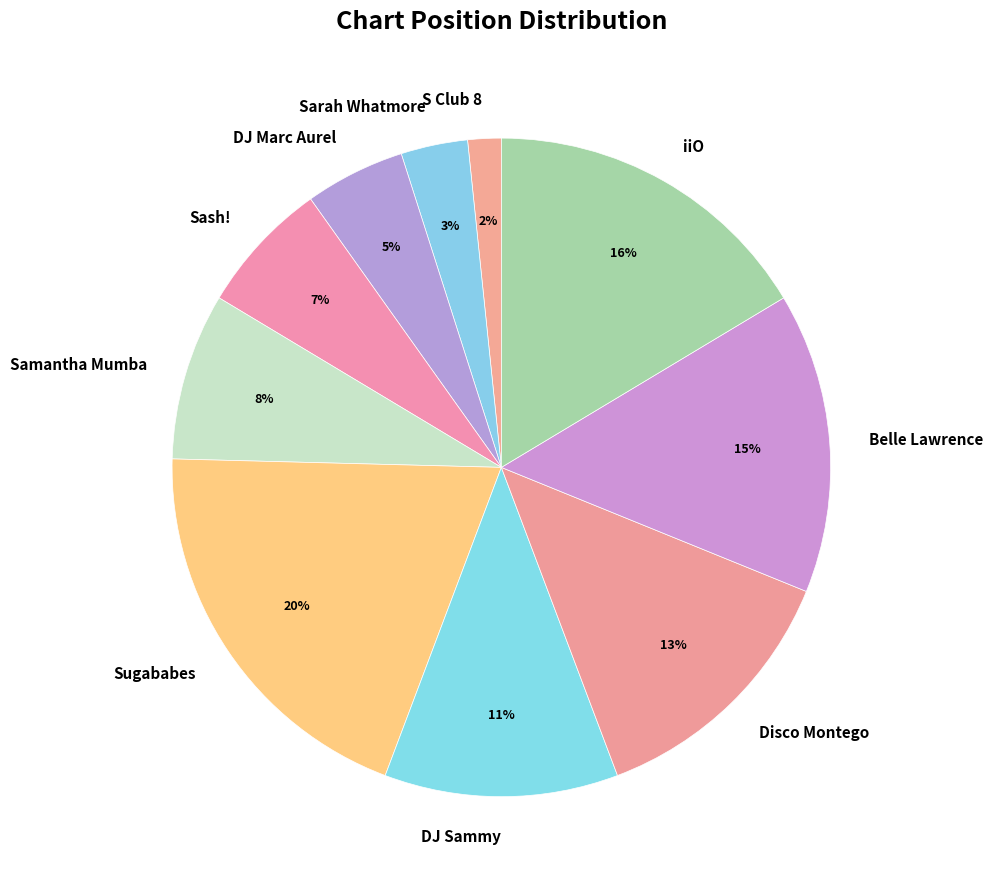

To the nearest percent, what is the average slice percentage?

10%